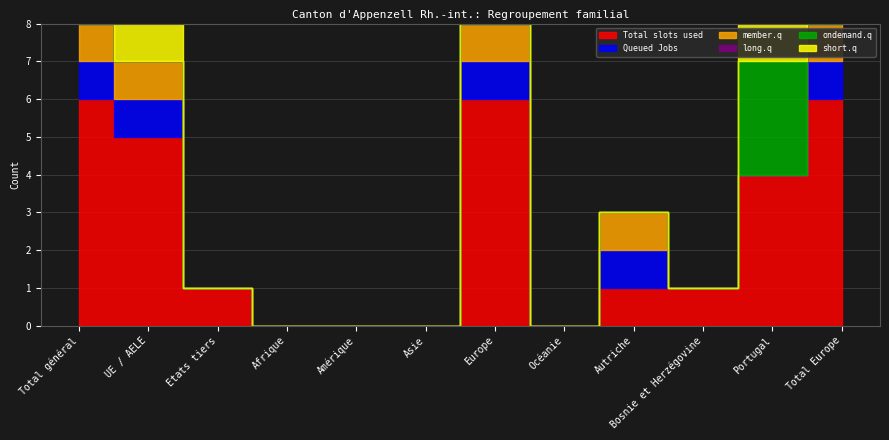

What is the maximum value shown in the chart?

6